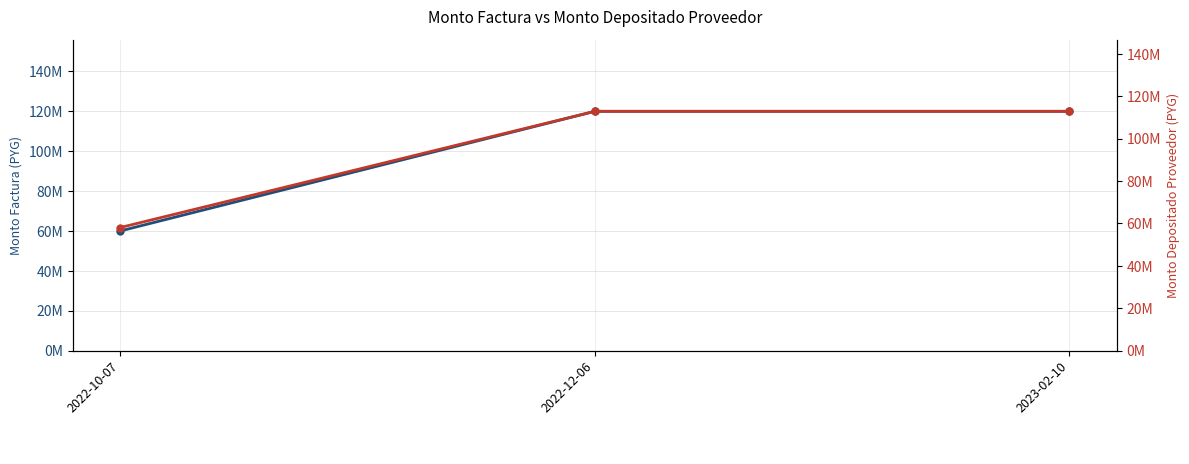

What is the difference between the monto_depositado_proveedor (RHS) values at 2022-12-06 and 2022-10-07?

54834547